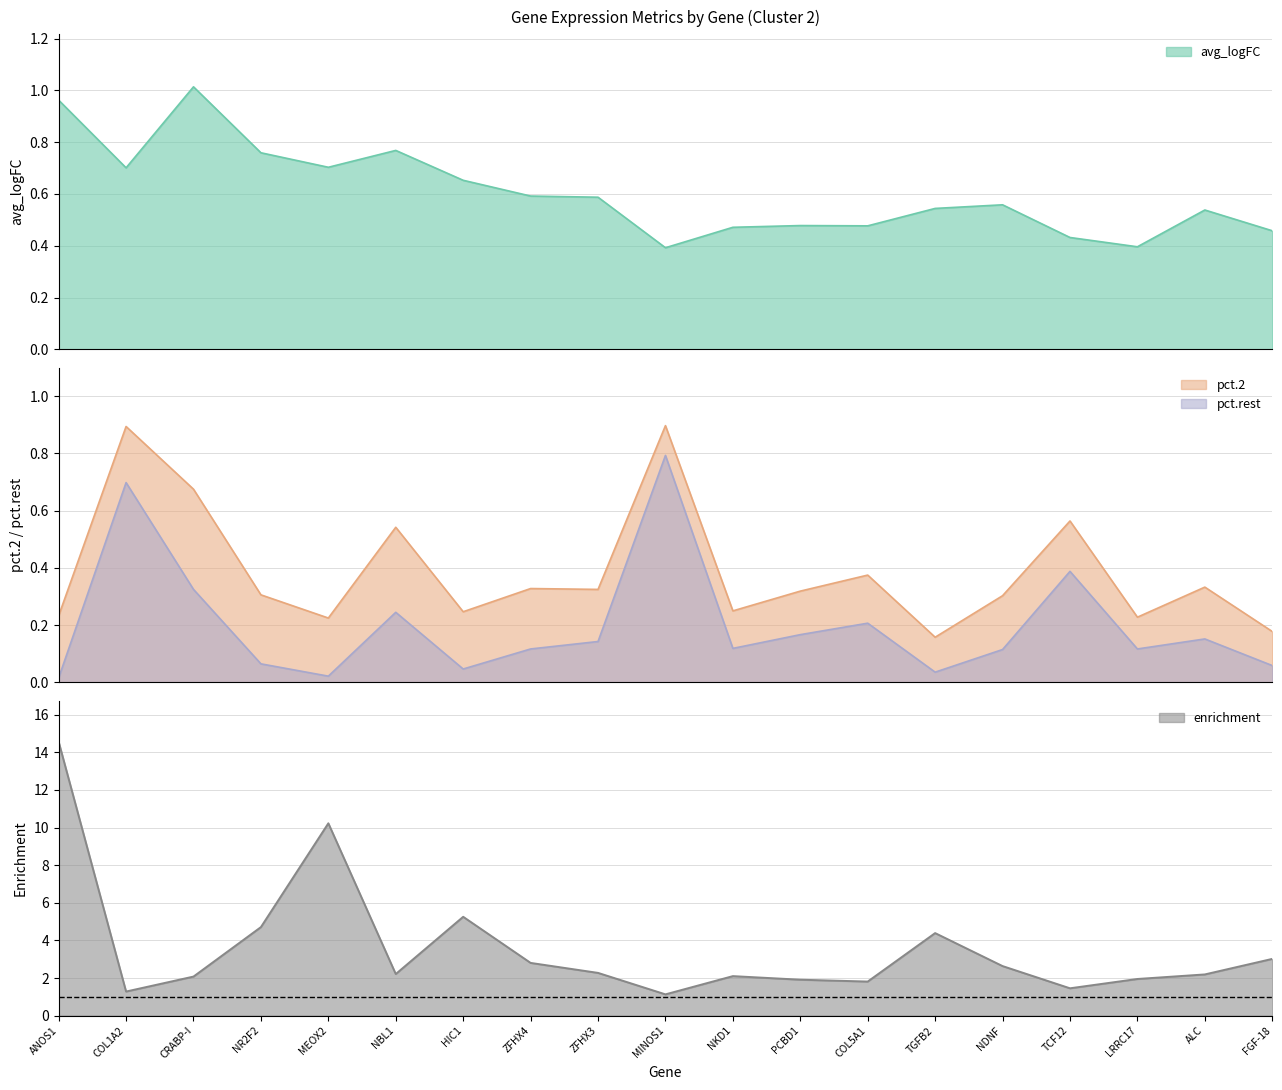

At which category does the chart reach its minimum across all series?

ANOS1